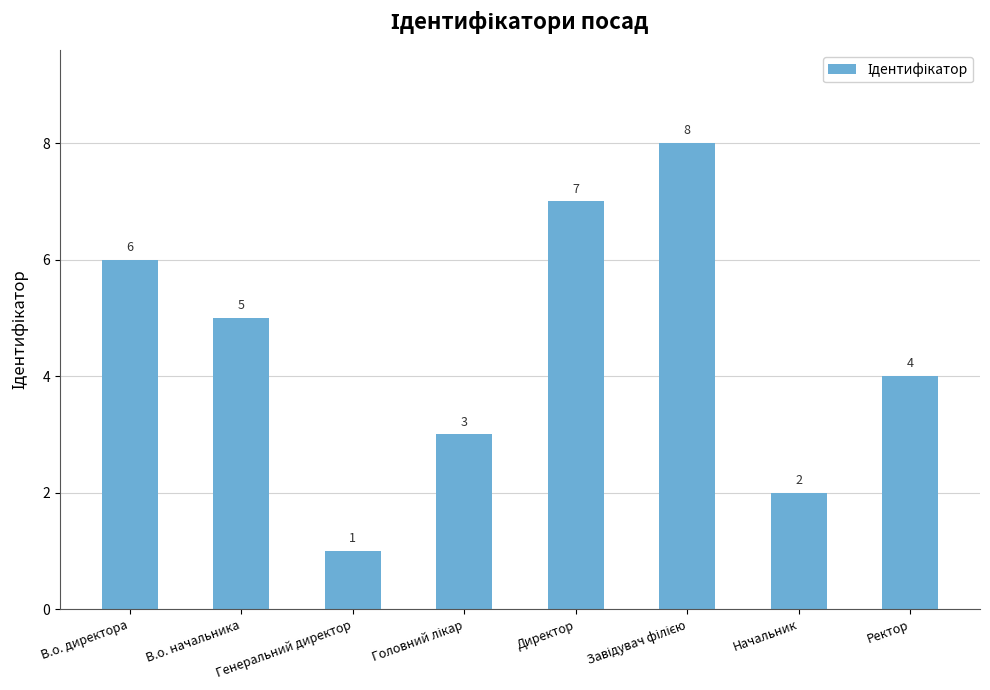

Are the bars grouped side by side (vs. stacked)?

No